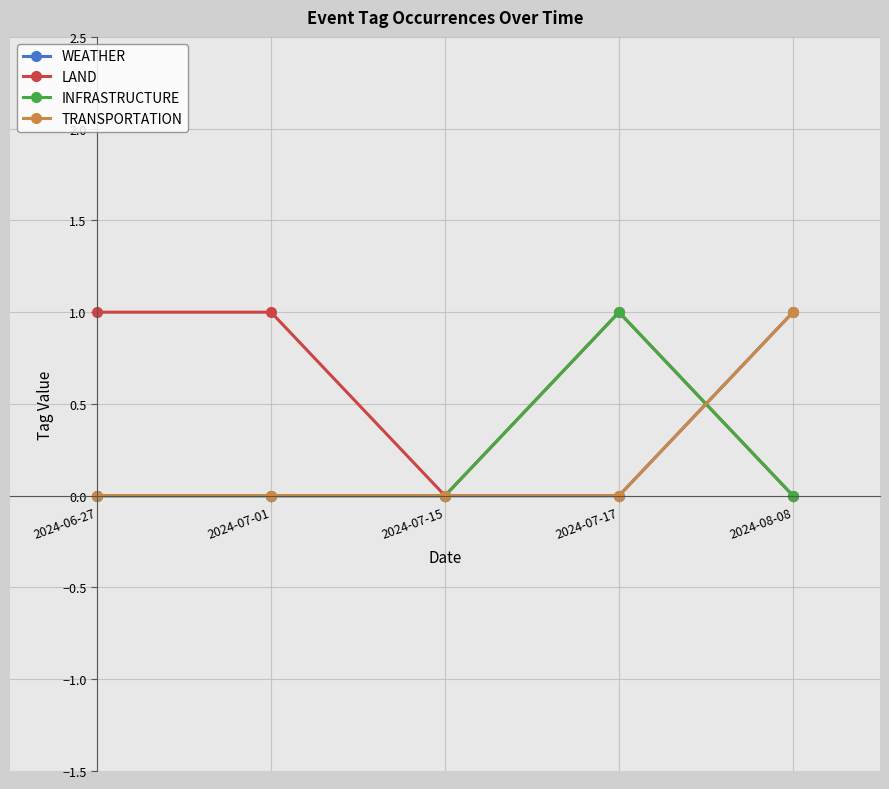

What is the sum of all TRANSPORTATION values?

1